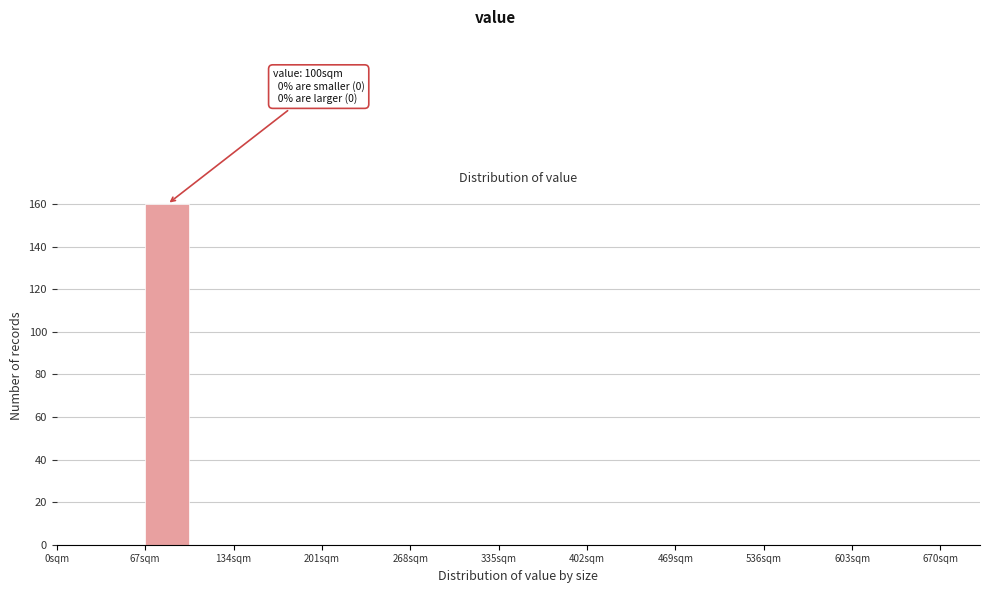

Around what value on the x-axis is the tallest bar? Give the approximate position of its centre, as read against the axis.

80